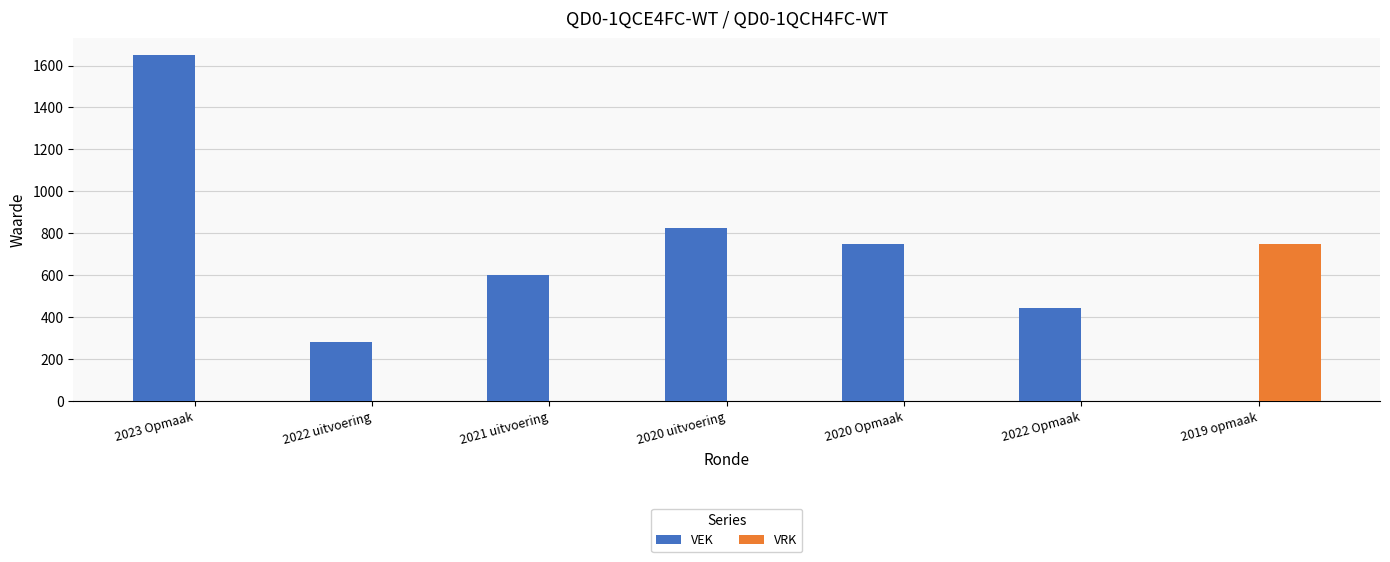

What is the spread (max minus min) of values at 2020 uitvoering?

823